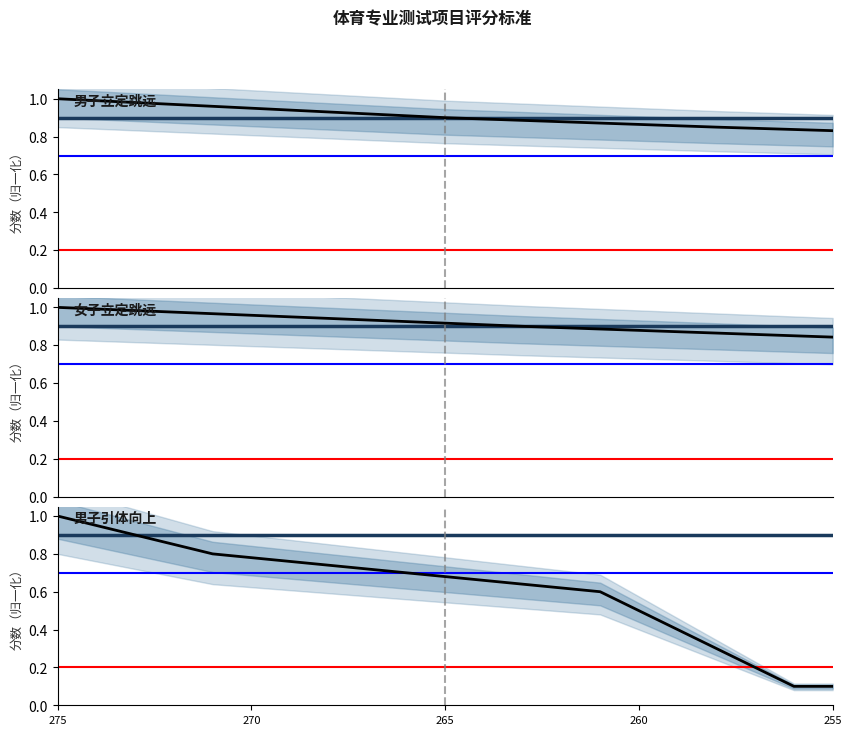

True or false: 女子立定跳远得分 has more than 0 interior local peaks.

False